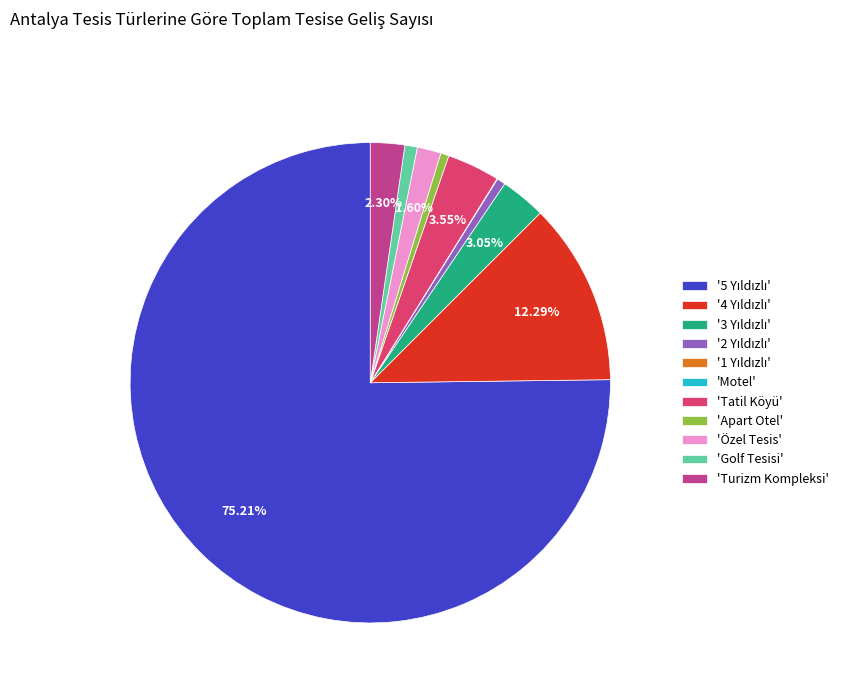

Rank the categories by value from lowest to highest.

Motel, 1 Yıldızlı, Apart Otel, 2 Yıldızlı, Golf Tesisi, Özel Tesis, Turizm Kompleksi, 3 Yıldızlı, Tatil Köyü, 4 Yıldızlı, 5 Yıldızlı